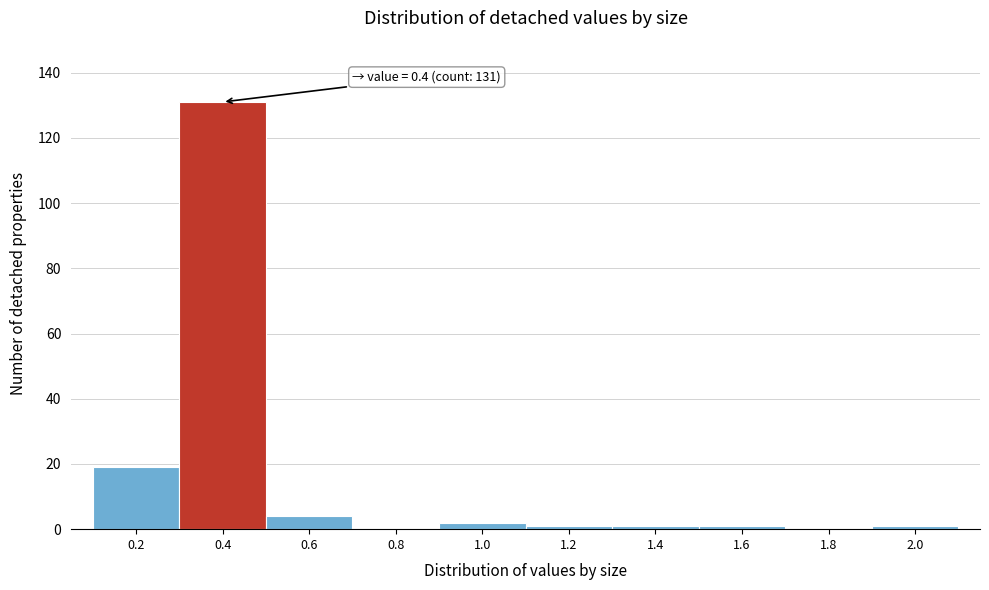

Reading left to right, list all the values displayed in this chart.

0.2=19	0.4=131	0.6=4	0.8=0	1.0=2	1.2=1	1.4=1	1.6=1	1.8=0	2.0=1